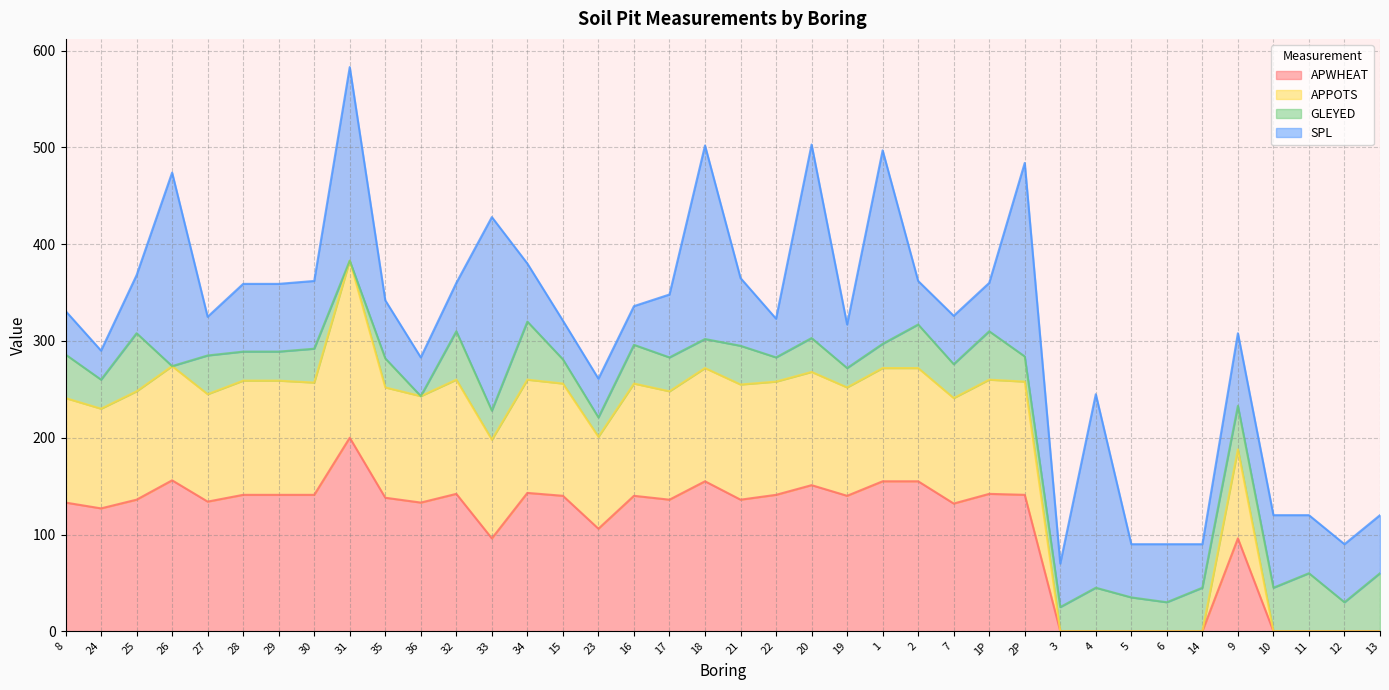

Is it true that APWHEAT equals 141 at 30?

True